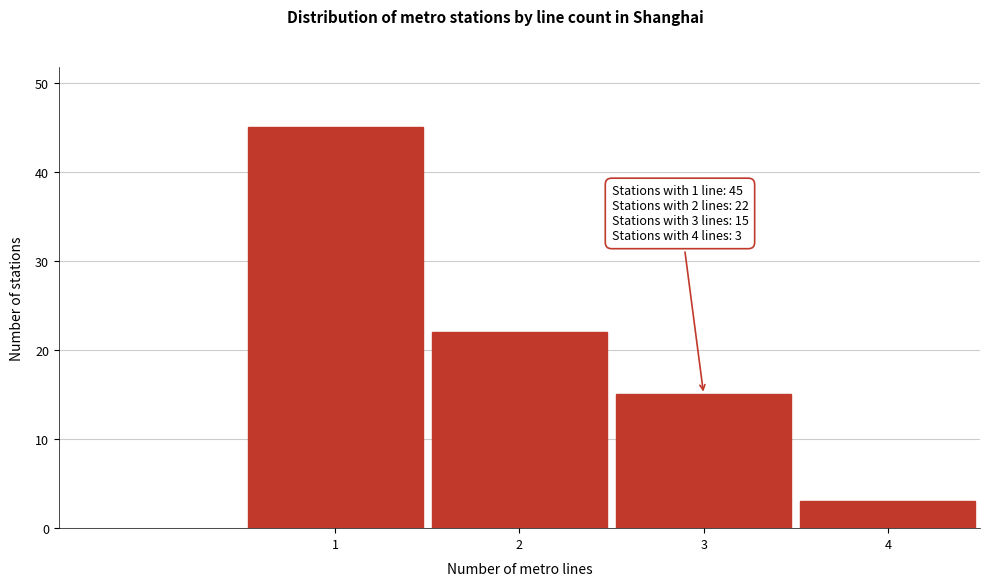

Reading left to right, transcribe all the data shown in this chart.

45	22	15	3